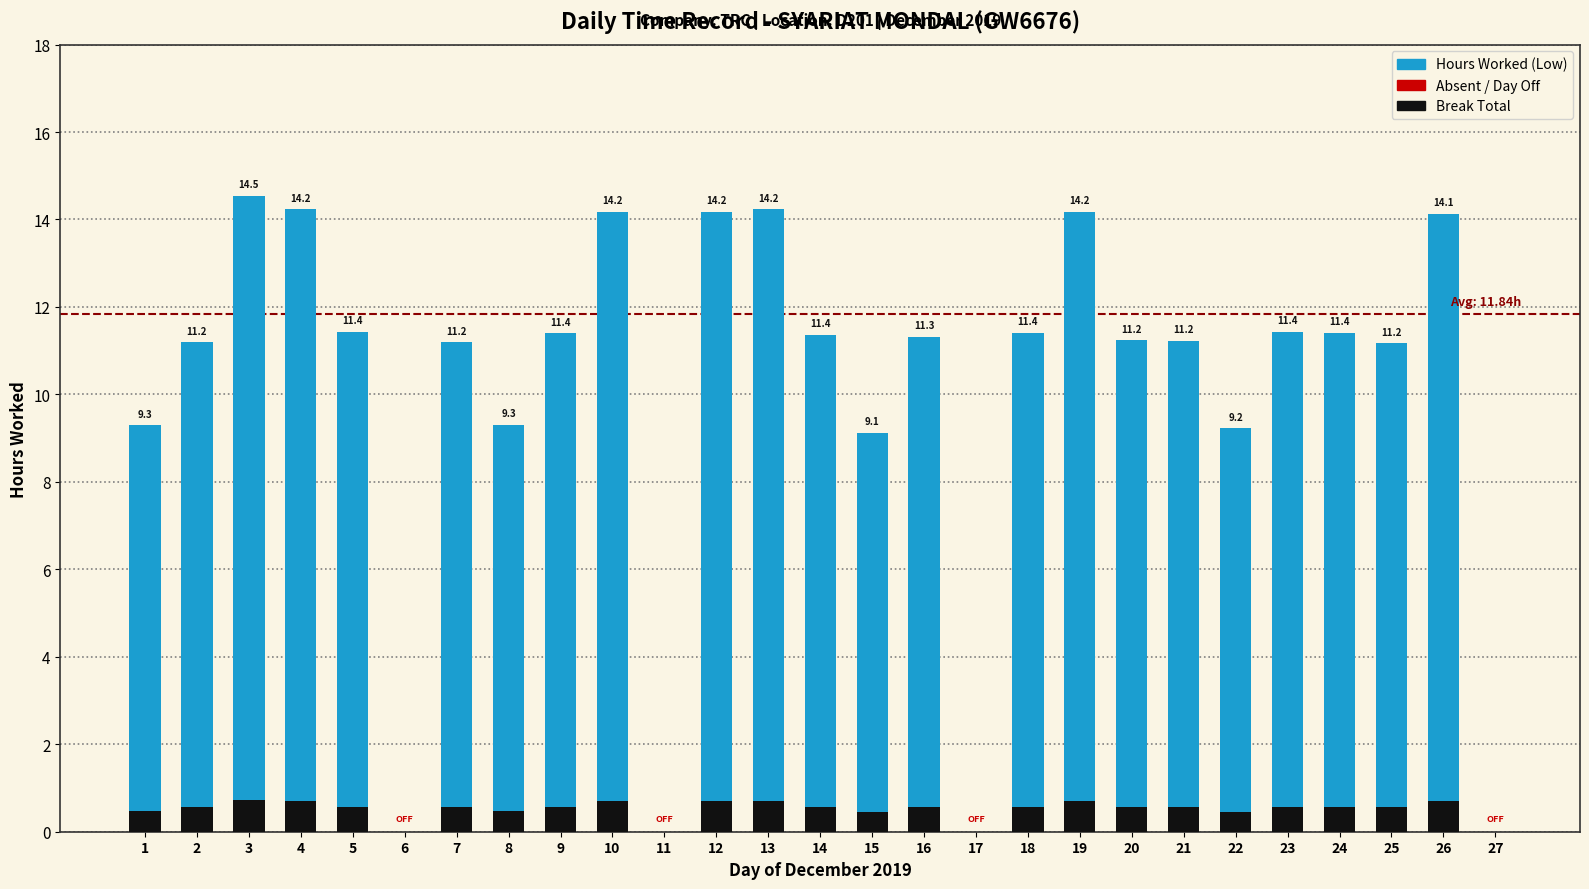

What is the sum of the Low (Hours) values at 12 and 14?

25.5